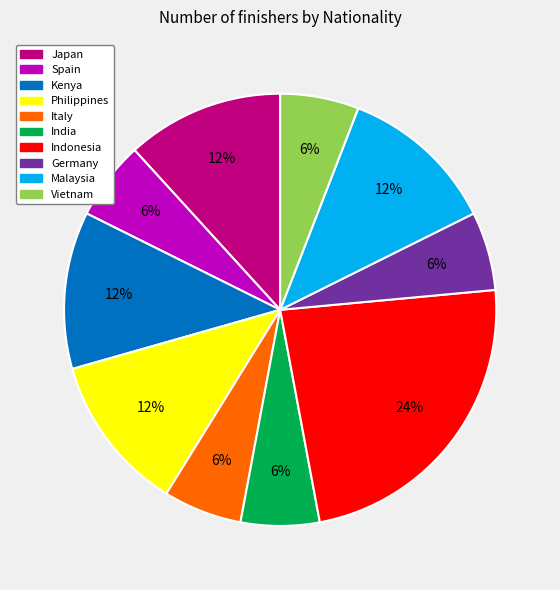

To the nearest percent, what portion does Japan represent?

12%